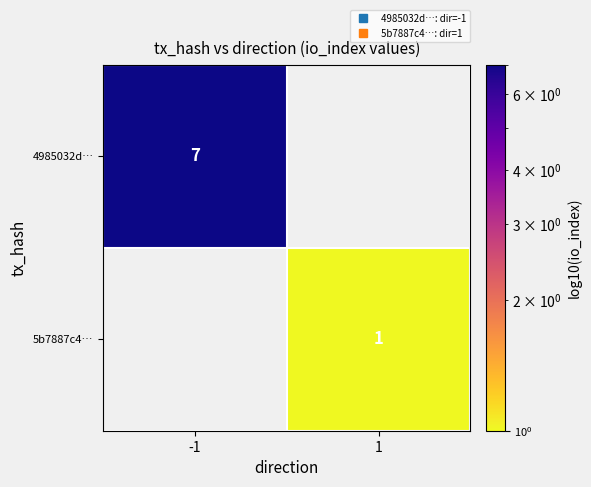

Rank the categories by 5b7887c4… value from highest to lowest.

-1, 1